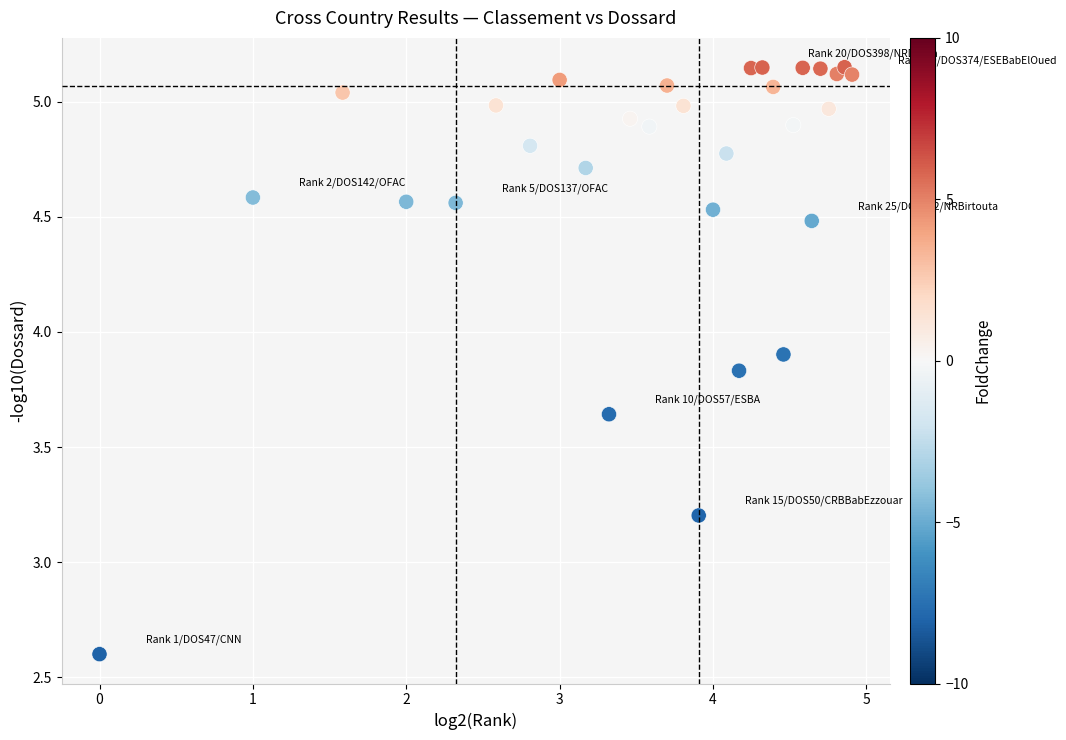

What is the range of Y values (max minus min)?

2.5